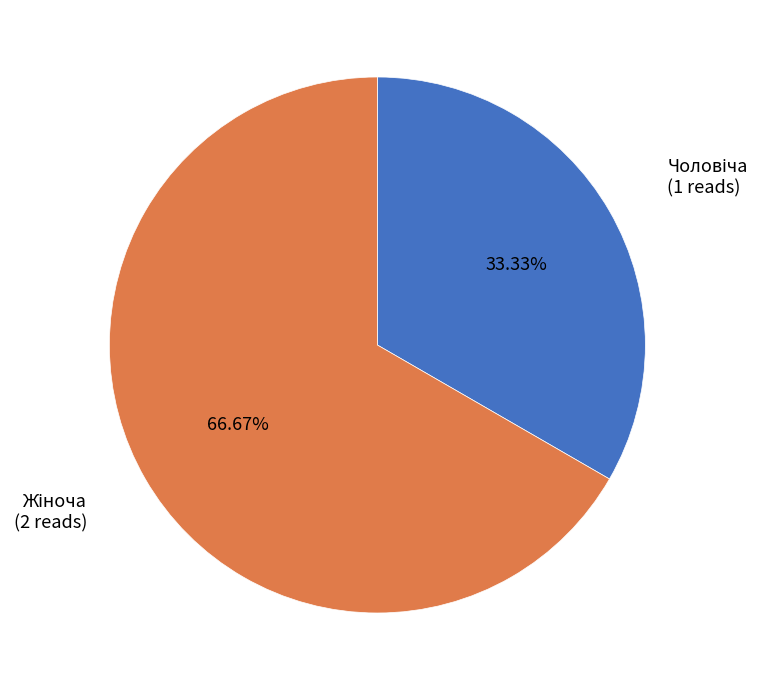

Is there any slice that represents more than half of the pie?

Yes